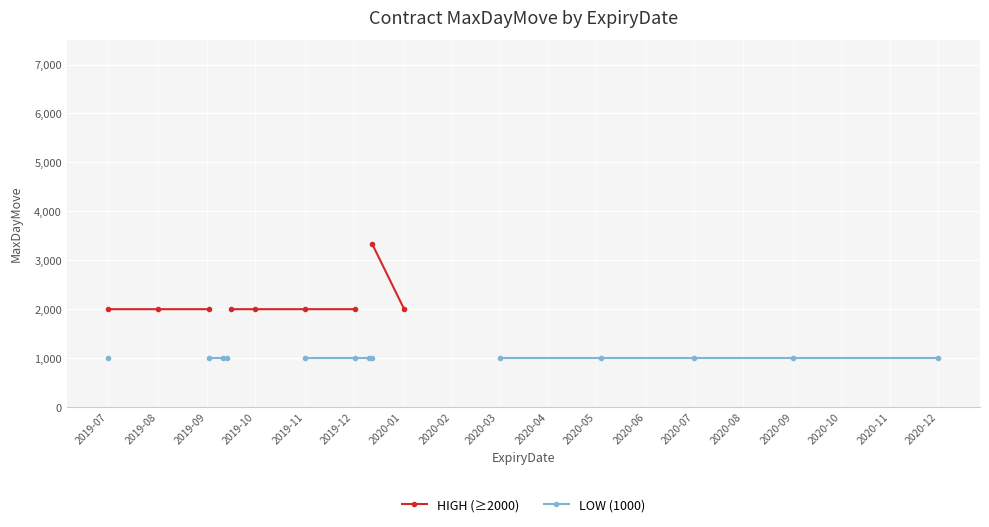

What is the difference between the highest and lowest values at 2019-07?

1000.0